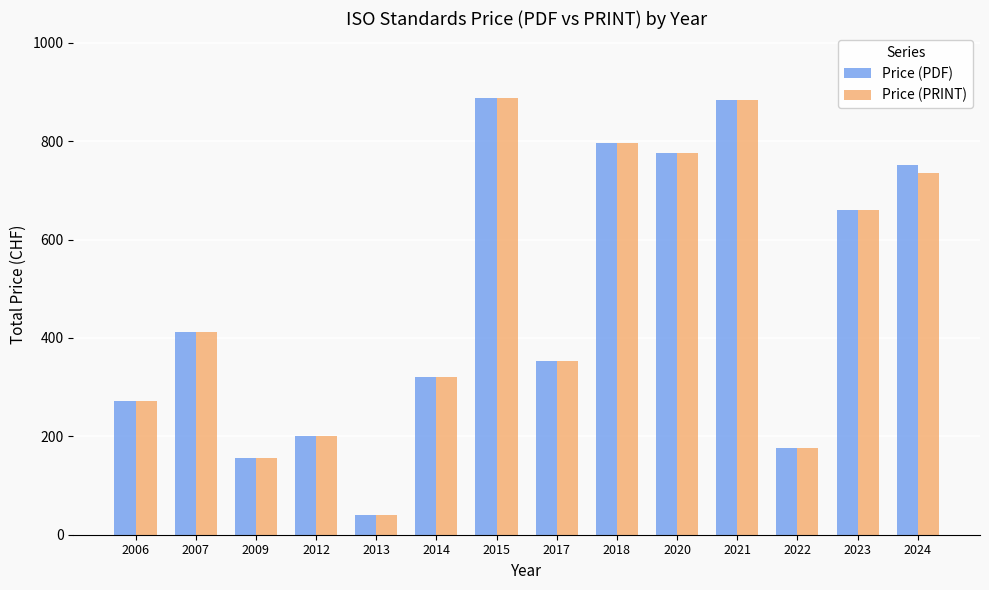

What is the total value across all series at 2024?

1487